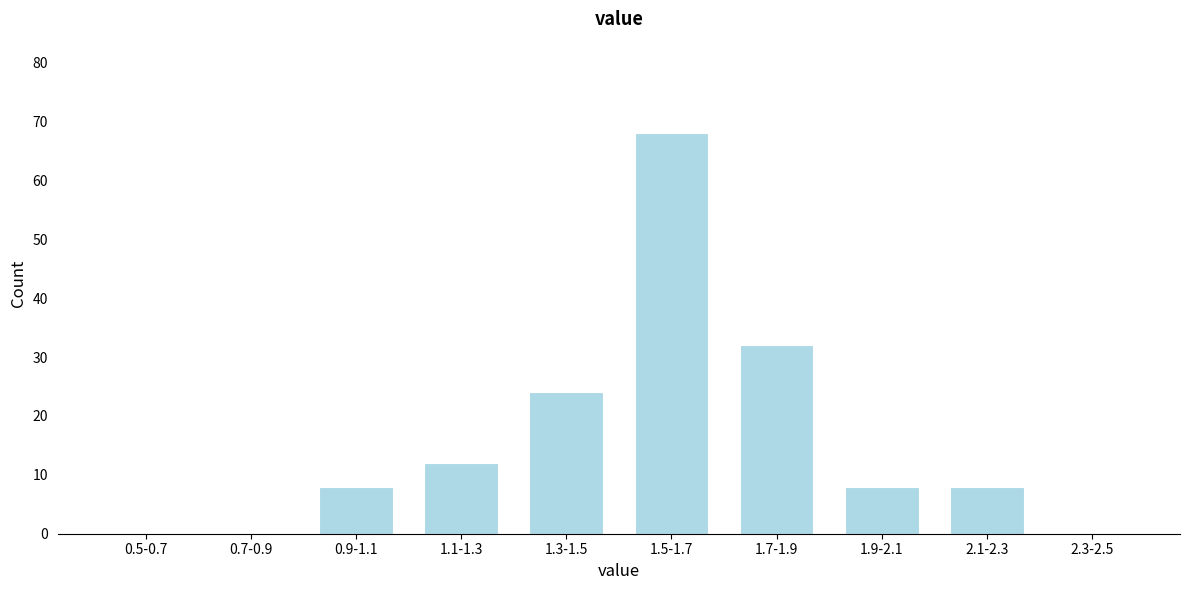

Reading right to left, extract all data points from this chart.

2.3-2.5=0	2.1-2.3=8	1.9-2.1=8	1.7-1.9=32	1.5-1.7=68	1.3-1.5=24	1.1-1.3=12	0.9-1.1=8	0.7-0.9=0	0.5-0.7=0